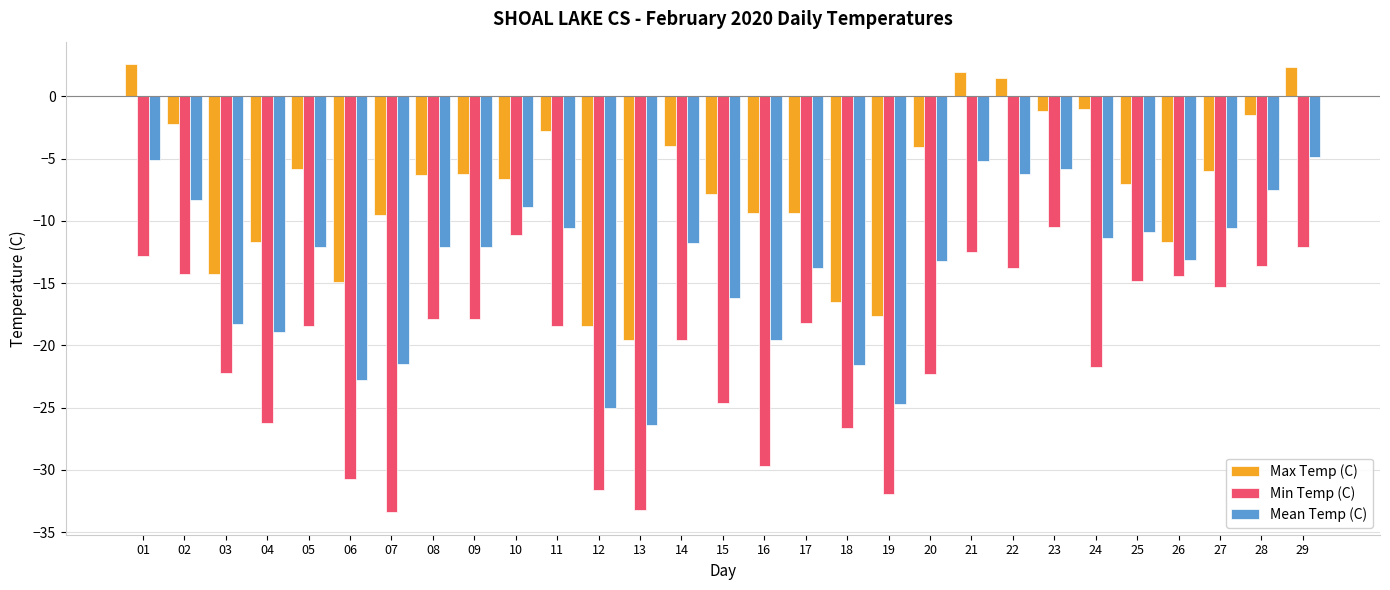

What is the difference between the highest and lowest values at 27?

9.3